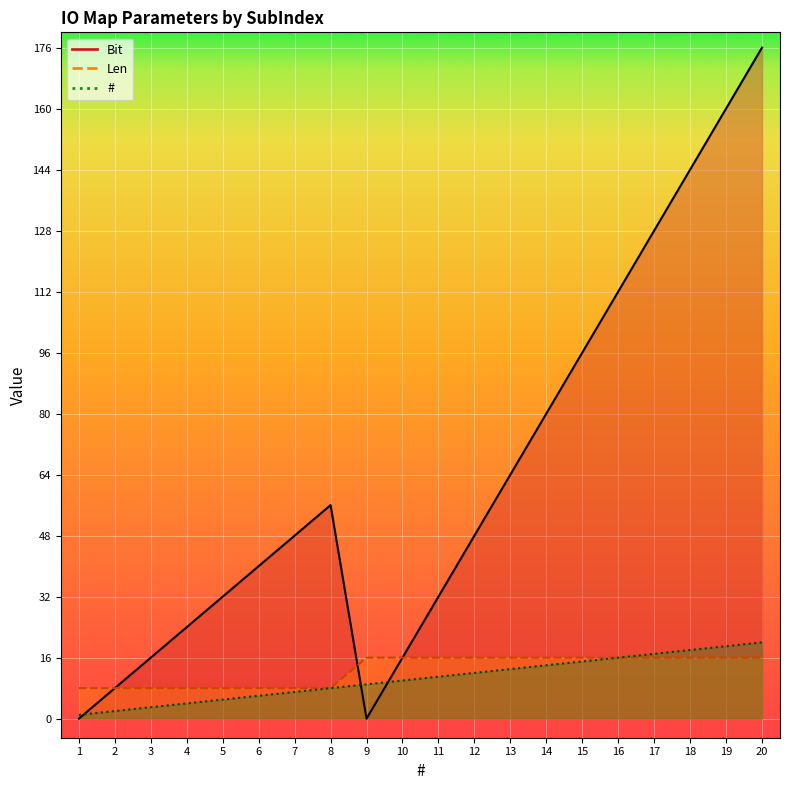

What is the difference between the second highest and minimum values in the Len series?

8